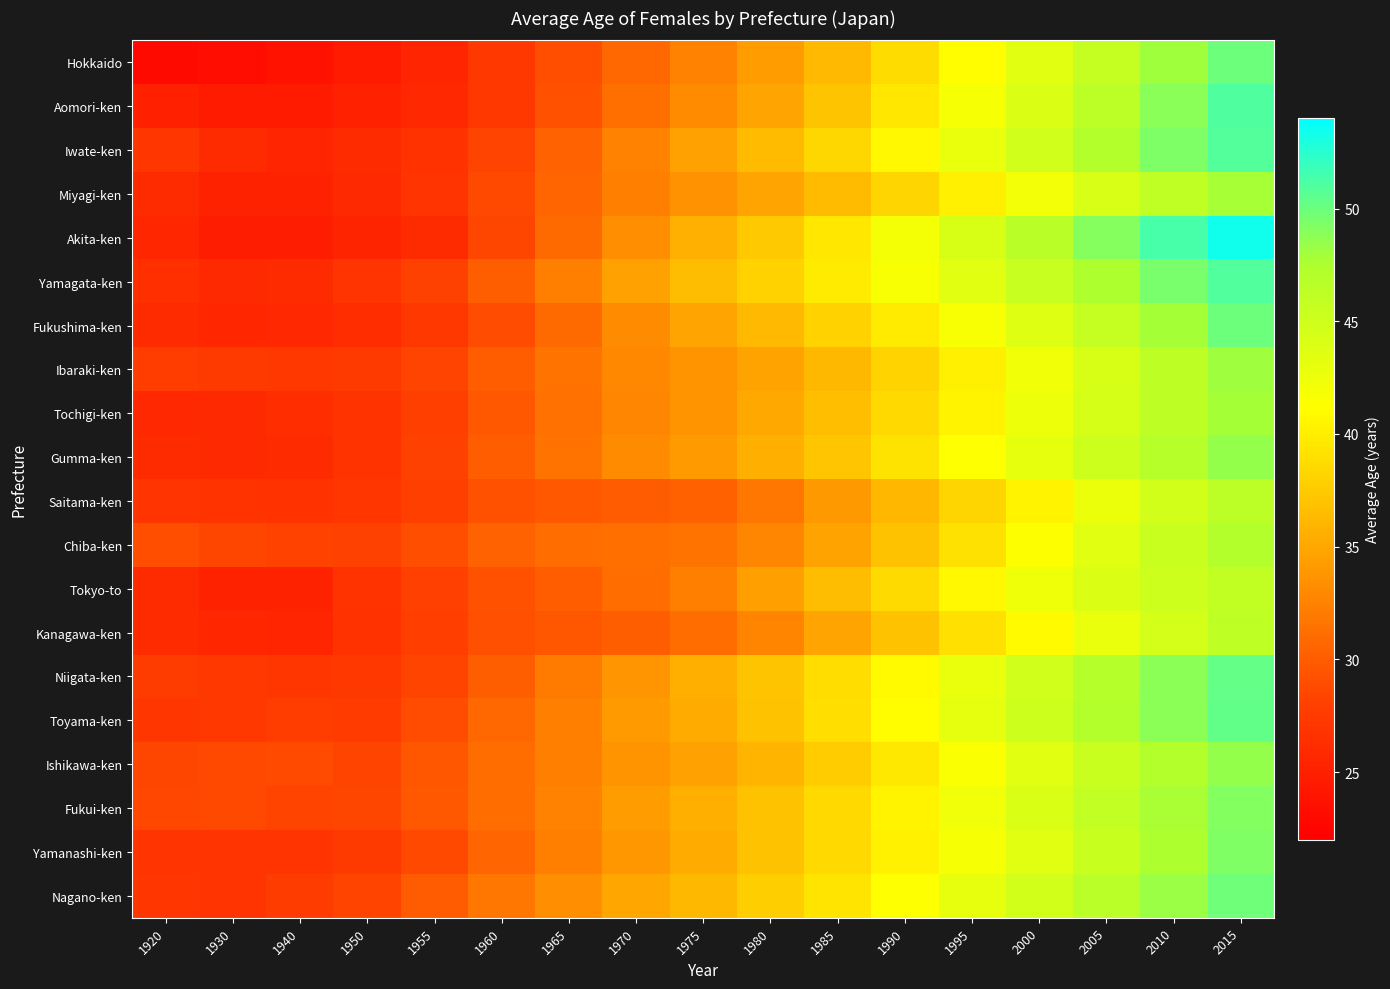

Reading left to right, transcribe all the data shown in this chart.

Hokkaido: 1920=23.0	1930=23.3	1940=23.7	1950=24.6	1955=25.5	1960=27.2	1965=29.0	1970=30.8	1975=32.5	1980=34.2	1985=36.3	1990=38.7	1995=41.1	2000=43.5	2005=45.8	2010=48.0	2015=49.9
Aomori-ken: 1920=25.0	1930=24.6	1940=24.6	1950=25.1	1955=25.8	1960=27.3	1965=29.3	1970=31.2	1975=33.1	1980=34.8	1985=37.0	1990=39.5	1995=41.8	2000=44.0	2005=46.4	2010=48.9	2015=51.0
Iwate-ken: 1920=27.0	1930=26.0	1940=25.5	1950=26.0	1955=26.7	1960=28.3	1965=30.4	1970=32.6	1975=34.6	1980=36.4	1985=38.4	1990=40.7	1995=42.8	2000=44.9	2005=47.1	2010=49.3	2015=50.9
Miyagi-ken: 1920=26.0	1930=25.2	1940=25.2	1950=25.9	1955=26.9	1960=28.7	1965=30.6	1970=32.3	1975=33.6	1980=34.8	1985=36.4	1990=38.3	1995=40.1	2000=42.1	2005=44.2	2010=46.1	2015=47.8
Akita-ken: 1920=25.6	1930=24.8	1940=24.8	1950=25.4	1955=26.1	1960=28.5	1965=30.9	1970=33.3	1975=35.6	1980=37.4	1985=39.5	1990=42.0	1995=44.3	2000=46.6	2005=49.0	2010=51.3	2015=53.4
Yamagata-ken: 1920=26.4	1930=25.9	1940=26.1	1950=26.9	1955=28.1	1960=30.1	1965=32.3	1970=34.6	1975=36.5	1980=38.0	1985=39.8	1990=41.7	1995=43.6	2000=45.6	2005=47.5	2010=49.5	2015=51.0
Fukushima-ken: 1920=26.0	1930=25.6	1940=25.8	1950=26.3	1955=27.2	1960=28.9	1965=30.9	1970=33.1	1975=34.8	1980=36.3	1985=38.0	1990=39.8	1995=41.7	2000=43.7	2005=45.8	2010=47.9	2015=50.0
Ibaraki-ken: 1920=27.7	1930=27.4	1940=27.2	1950=27.4	1955=28.3	1960=30.0	1965=31.6	1970=32.9	1975=33.7	1980=34.7	1985=36.2	1990=38.1	1995=40.1	2000=42.2	2005=44.3	2010=46.3	2015=48.1
Tochigi-ken: 1920=25.8	1930=25.9	1940=26.3	1950=26.8	1955=27.9	1960=29.7	1965=31.4	1970=32.8	1975=33.7	1980=35.0	1985=36.6	1990=38.5	1995=40.4	2000=42.5	2005=44.4	2010=46.3	2015=47.8
Gumma-ken: 1920=26.0	1930=25.9	1940=26.1	1950=26.8	1955=28.1	1960=30.0	1965=31.6	1970=33.1	1975=34.1	1980=35.5	1985=37.2	1990=39.2	1995=41.2	2000=43.1	2005=45.0	2010=46.8	2015=48.4
Saitama-ken: 1920=26.9	1930=26.8	1940=26.7	1950=27.0	1955=27.9	1960=29.2	1965=29.7	1970=29.9	1975=30.2	1980=31.8	1985=34.0	1990=36.1	1995=38.2	2000=40.4	2005=42.7	2010=44.6	2015=46.4
Chiba-ken: 1920=29.0	1930=28.5	1940=28.2	1950=28.1	1955=29.0	1960=30.4	1965=31.1	1970=31.2	1975=31.5	1980=32.8	1985=34.7	1990=36.9	1995=39.1	2000=41.3	2005=43.5	2010=45.4	2015=47.1
Tokyo-to: 1920=26.1	1930=25.2	1940=25.2	1950=26.8	1955=28.0	1960=29.2	1965=30.0	1970=31.1	1975=32.4	1980=34.5	1985=36.5	1990=38.6	1995=40.7	2000=42.4	2005=44.0	2010=45.0	2015=46.0
Kanagawa-ken: 1920=26.1	1930=25.6	1940=25.5	1950=26.7	1955=27.8	1960=29.1	1965=29.6	1970=30.1	1975=31.0	1980=32.7	1985=34.8	1990=36.9	1995=39.0	2000=40.9	2005=42.9	2010=44.6	2015=46.2
Niigata-ken: 1920=27.6	1930=27.3	1940=27.0	1950=27.3	1955=28.4	1960=30.1	1965=32.0	1970=33.8	1975=35.5	1980=37.0	1985=38.8	1990=40.9	1995=42.9	2000=44.9	2005=46.9	2010=48.8	2015=50.3
Toyama-ken: 1920=27.0	1930=27.3	1940=27.7	1950=27.5	1955=28.9	1960=30.7	1965=32.4	1970=34.1	1975=35.3	1980=36.9	1985=38.9	1990=41.1	1995=43.2	2000=45.1	2005=47.1	2010=48.8	2015=50.3
Ishikawa-ken: 1920=28.5	1930=28.7	1940=28.8	1950=28.4	1955=29.6	1960=31.0	1965=32.3	1970=33.7	1975=34.6	1980=35.9	1985=37.6	1990=39.6	1995=41.5	2000=43.5	2005=45.4	2010=47.1	2015=48.5
Fukui-ken: 1920=28.6	1930=28.7	1940=28.4	1950=28.5	1955=29.7	1960=31.1	1965=32.5	1970=34.3	1975=35.5	1980=36.9	1985=38.5	1990=40.4	1995=42.3	2000=44.1	2005=45.9	2010=47.7	2015=49.1
Yamanashi-ken: 1920=26.9	1930=26.9	1940=26.9	1950=27.4	1955=28.7	1960=30.6	1965=32.3	1970=33.9	1975=35.3	1980=36.9	1985=38.5	1990=40.2	1995=41.8	2000=43.5	2005=45.5	2010=47.5	2015=49.2
Nagano-ken: 1920=27.1	1930=26.9	1940=27.6	1950=28.4	1955=29.9	1960=31.7	1965=33.3	1970=34.9	1975=36.2	1980=37.7	1985=39.3	1990=41.2	1995=43.0	2000=44.7	2005=46.5	2010=48.3	2015=49.8